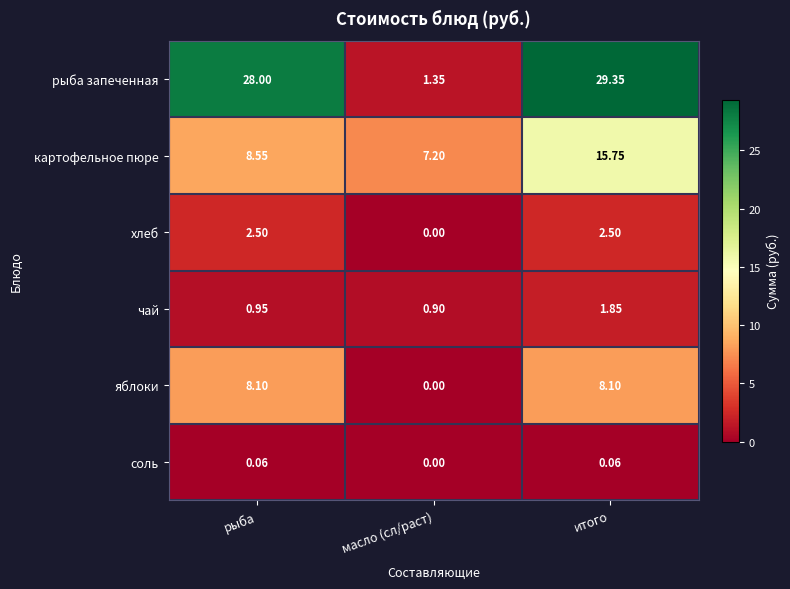

Which series has the largest total across all categories?

рыба запеченная